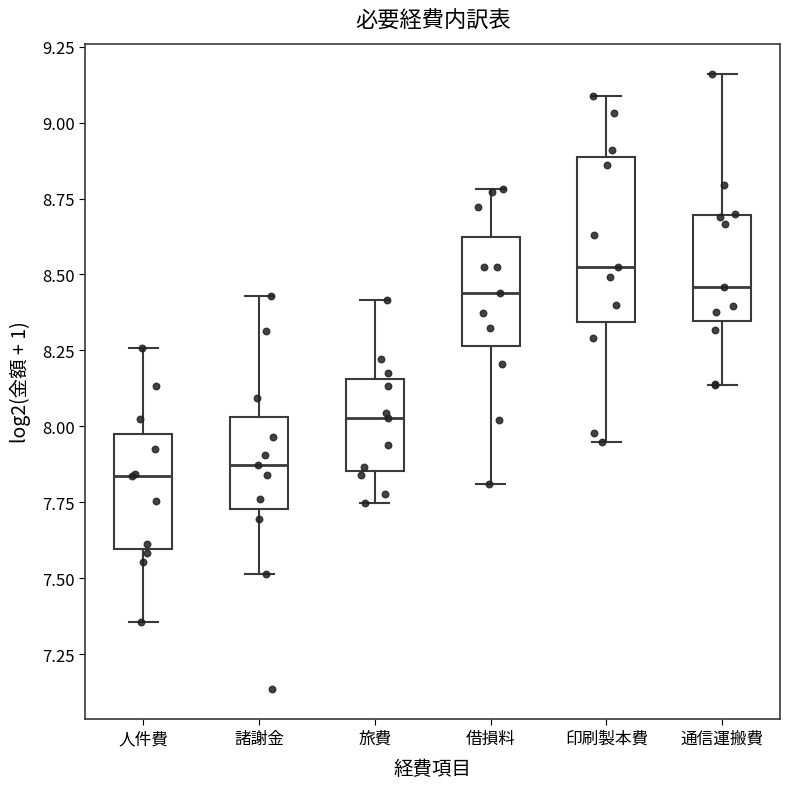

Comparing the boxes themselves (not the whiskers), which one is the tallest?

印刷製本費